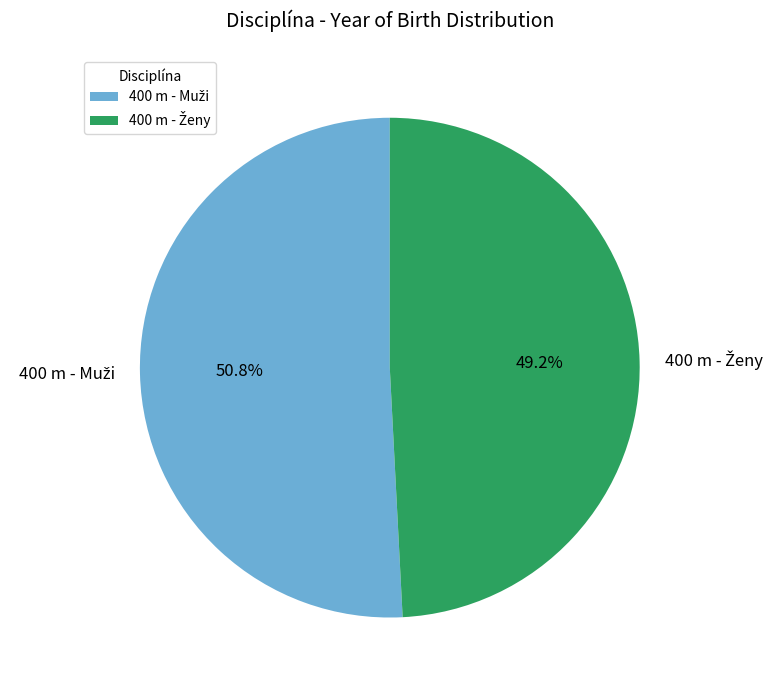

Does any single category account for the majority?

Yes